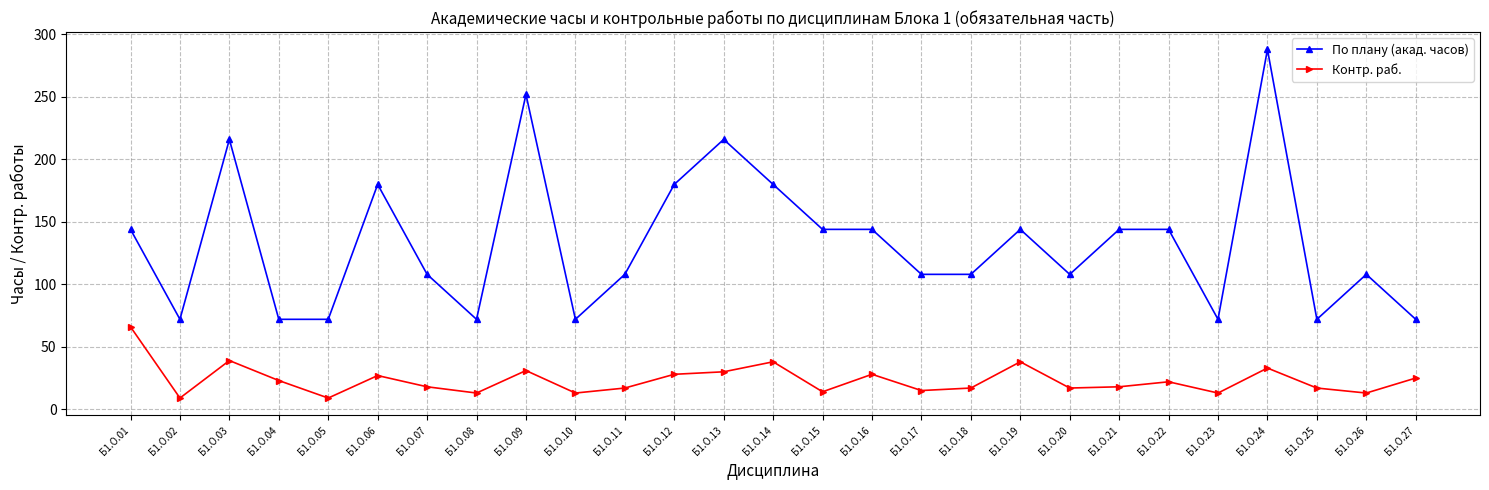

What is the maximum value shown in the chart?

288